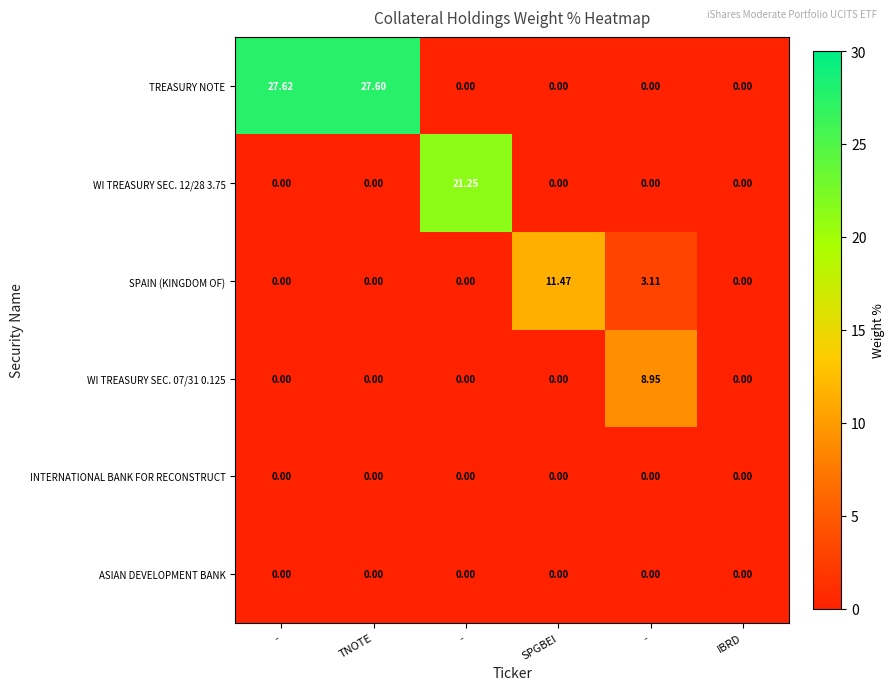

At how many categories does at least one series exceed 9?

4